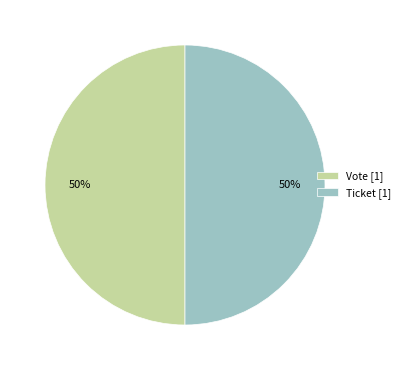

What is the ratio of the value at Vote [1] to the value at Ticket [1]?

1.0